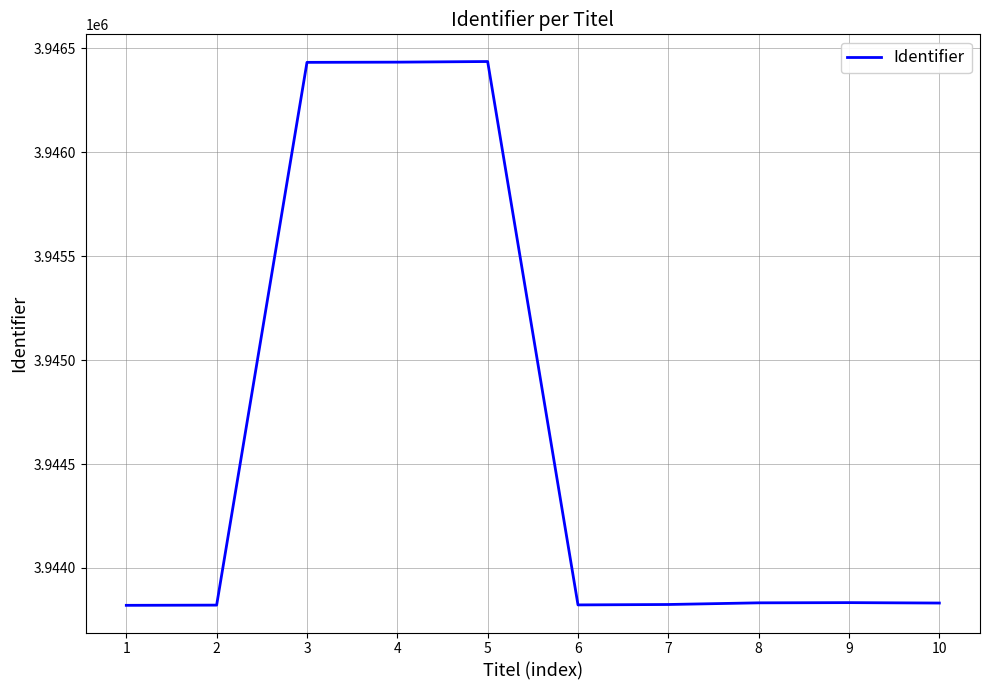

What is the minimum value shown in the chart?

3943820